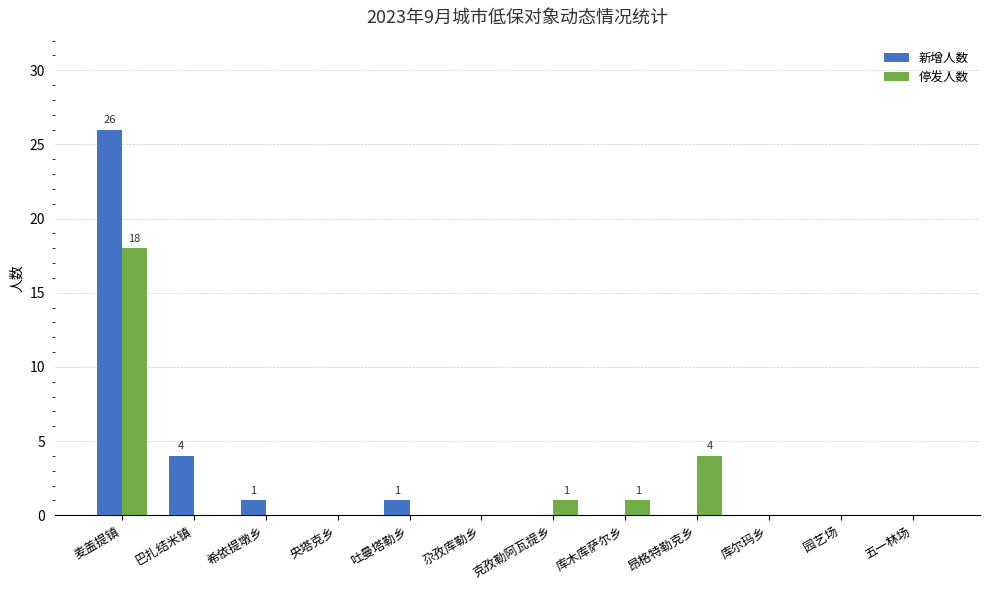

The value of 停发人数 at 园艺场 is 12. True or false?

False